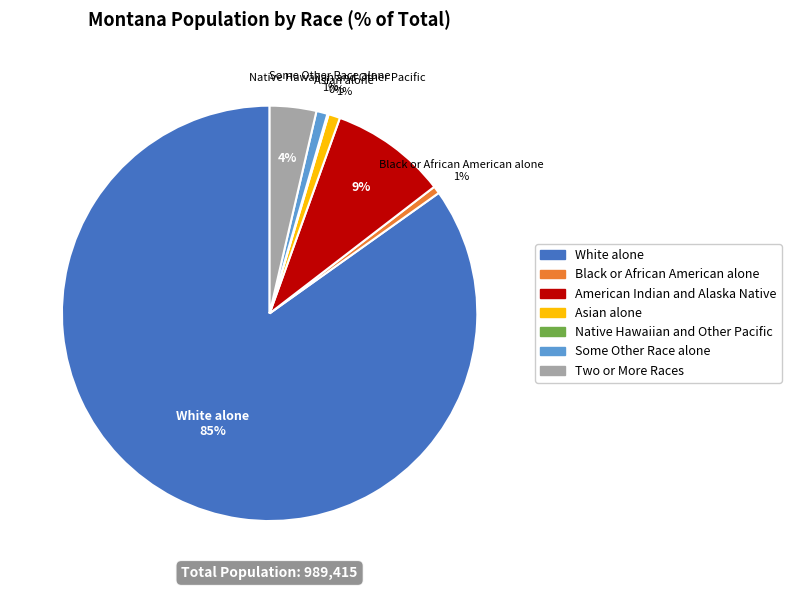

What percentage is the Two or More Races slice, to the nearest percent?

4%